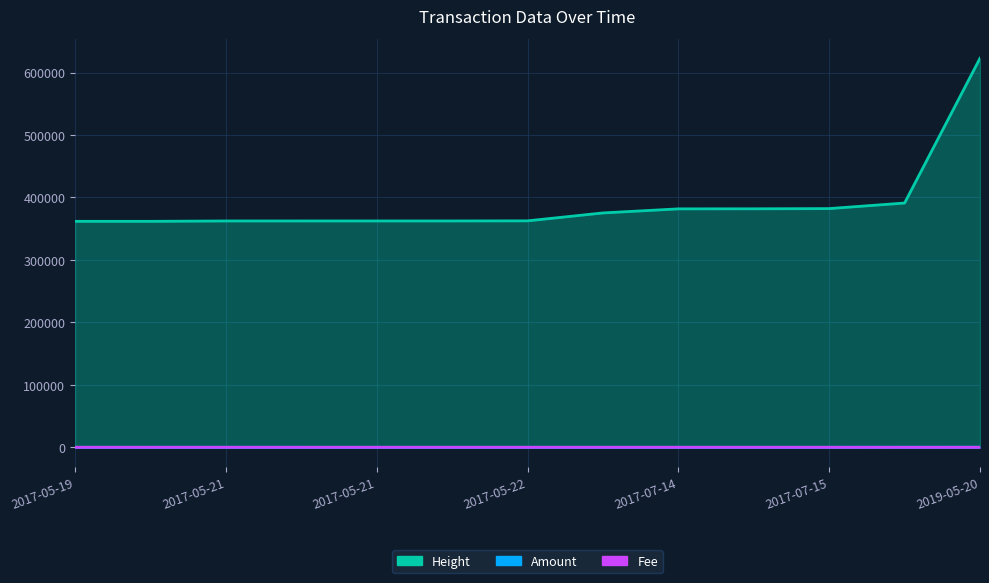

Is the value of Amount at 2017-05-22 greater than the value of Height at 2017-05-19 22:11?

No